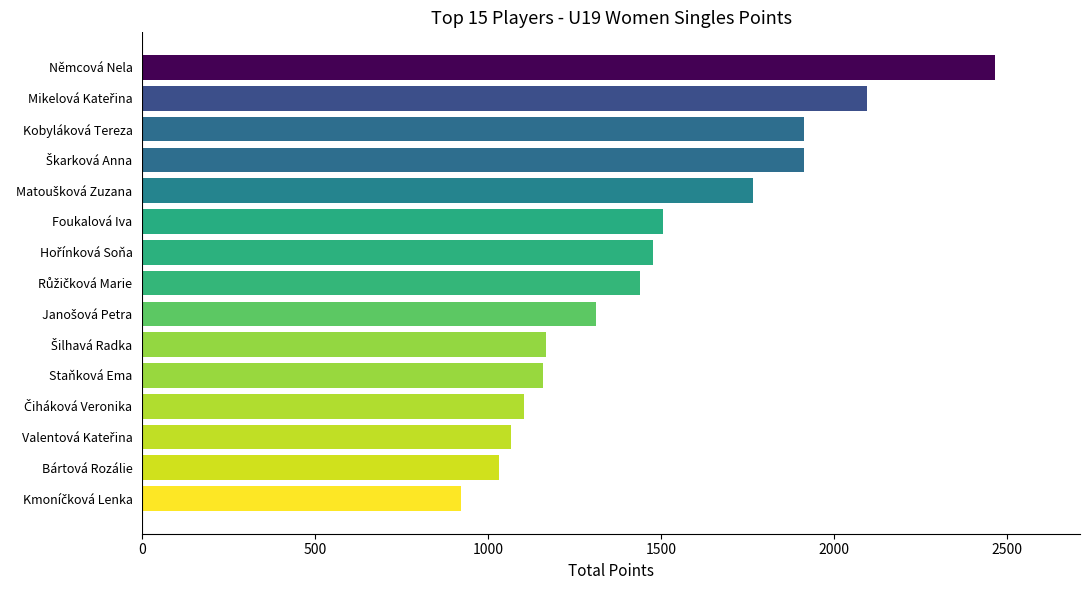

What is the value of the 1st bar from the top?

2464